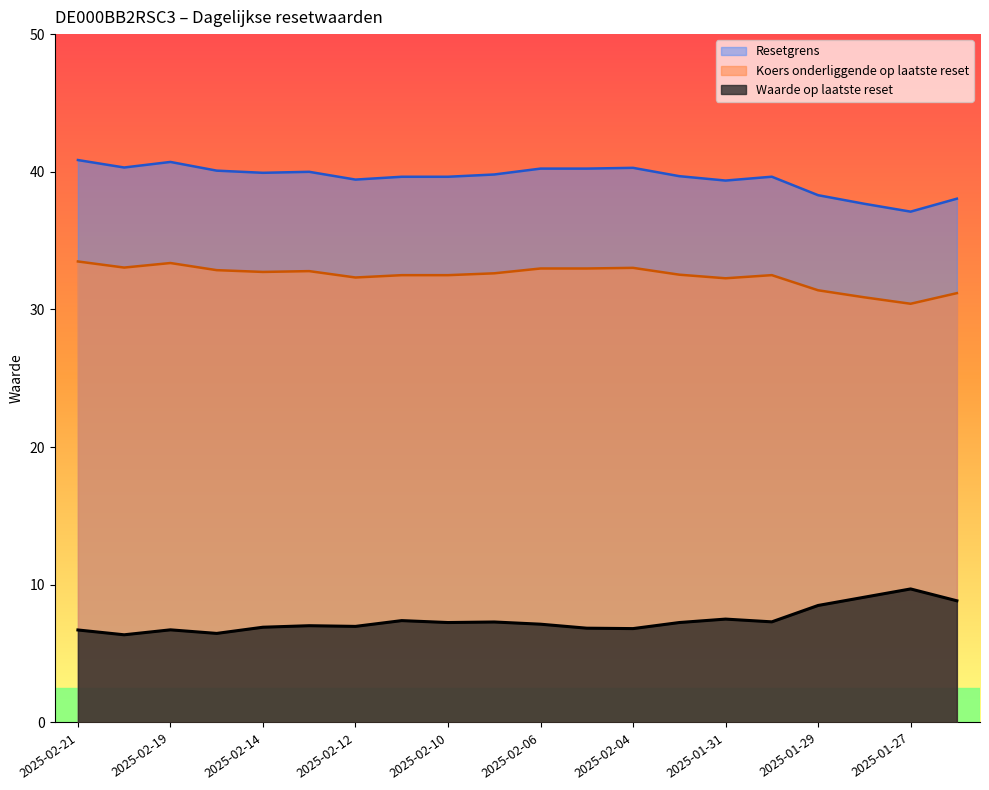

At which label does Resetgrens reach its minimum?

2025-01-27